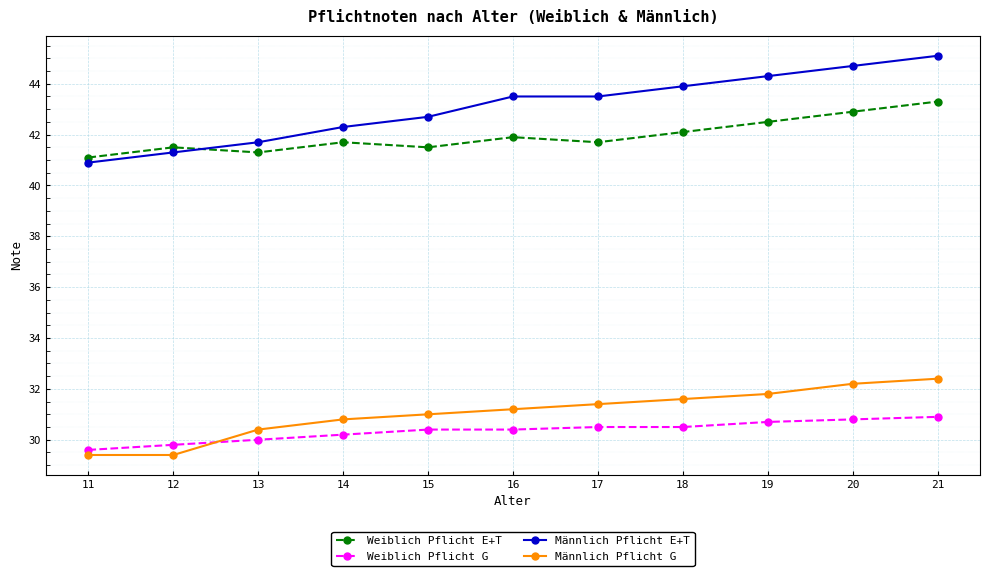

What is the difference between the second highest and second lowest values in the Weiblich Pflicht G series?

1.0